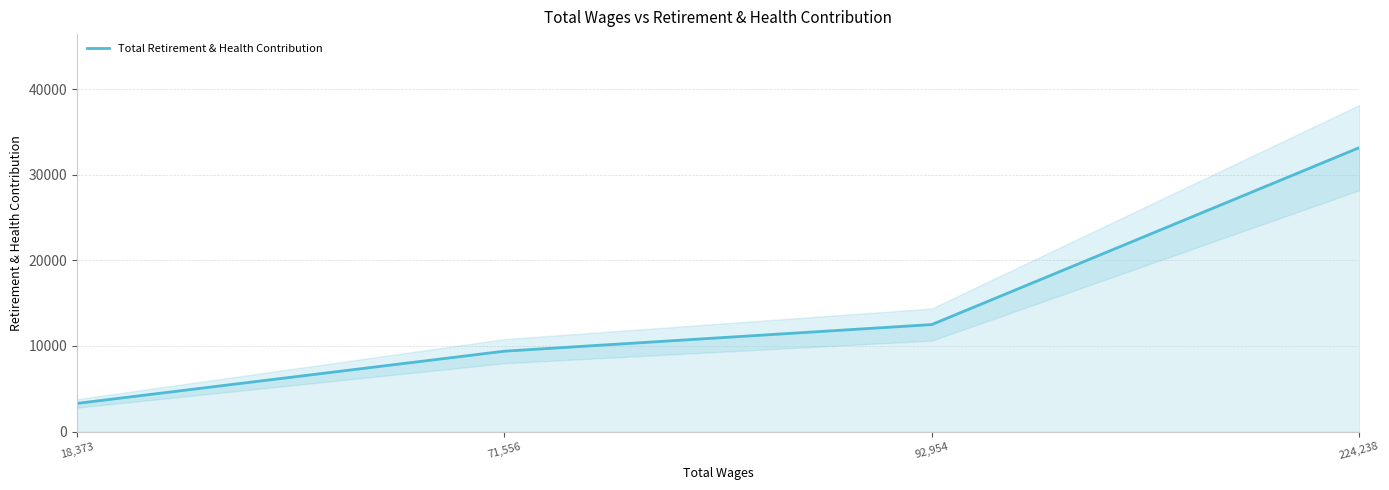

Reading left to right, extract all data points from this chart.

3292	9393	12504	33171